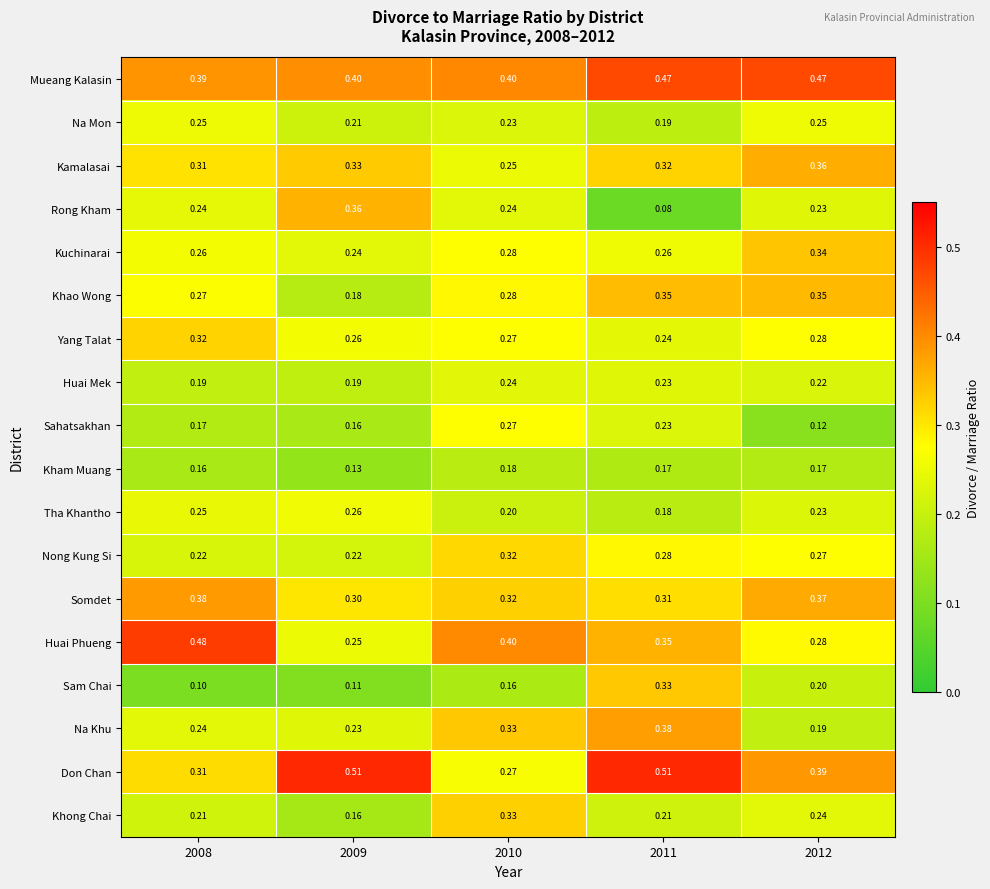

Which series has the widest spread of values?

Rong Kham